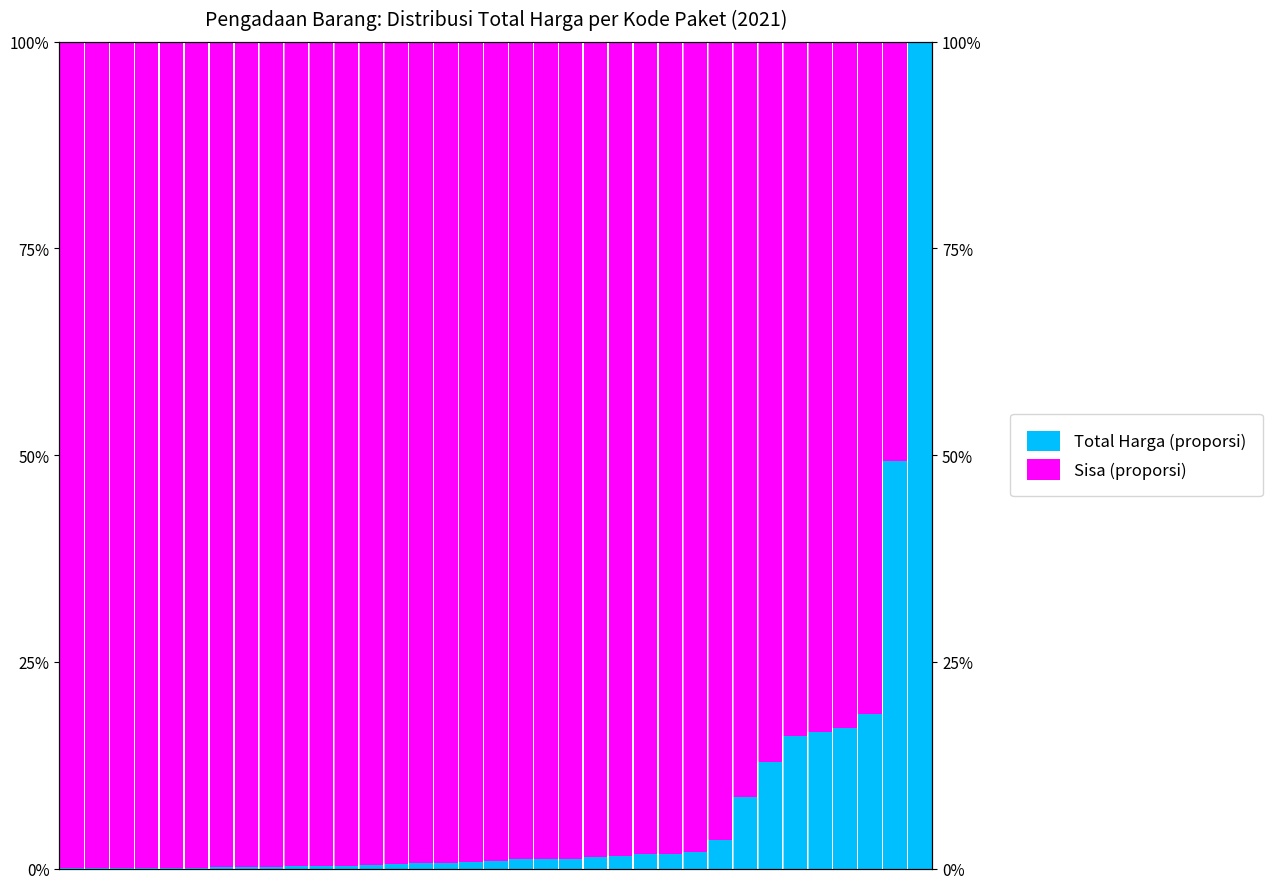

Which has a higher value, 10 or 8?

10